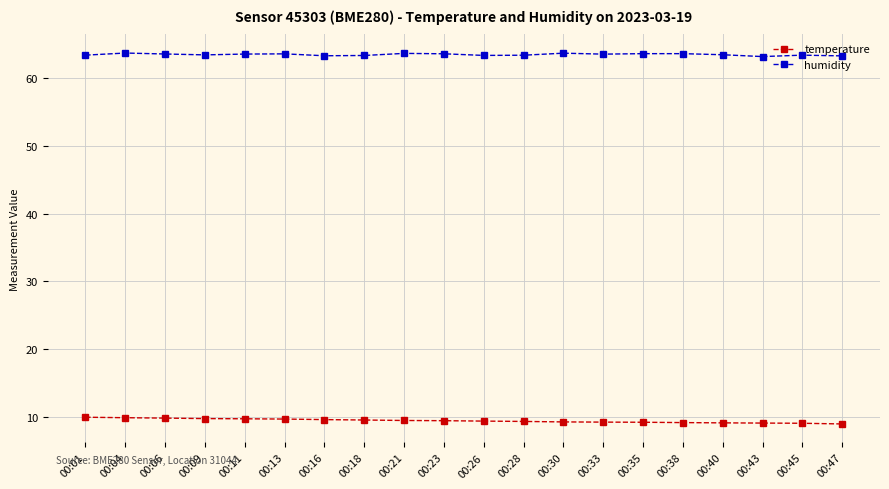

True or false: humidity and temperature intersect in this chart.

False